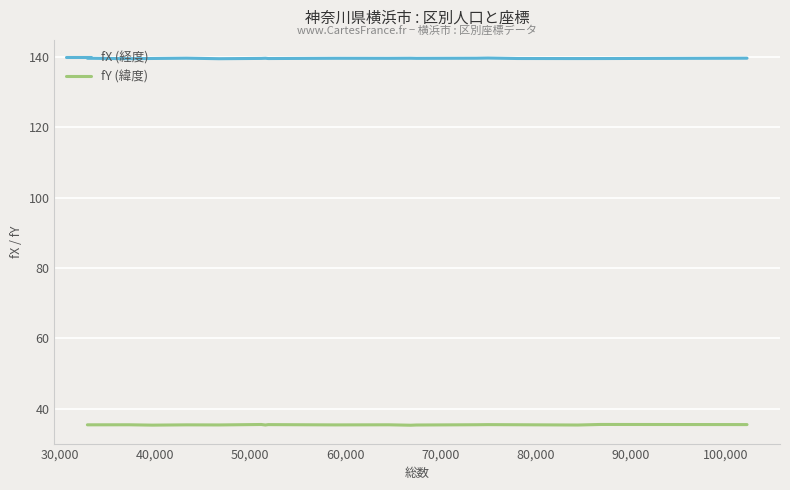

What is the maximum value shown in the chart?

139.7